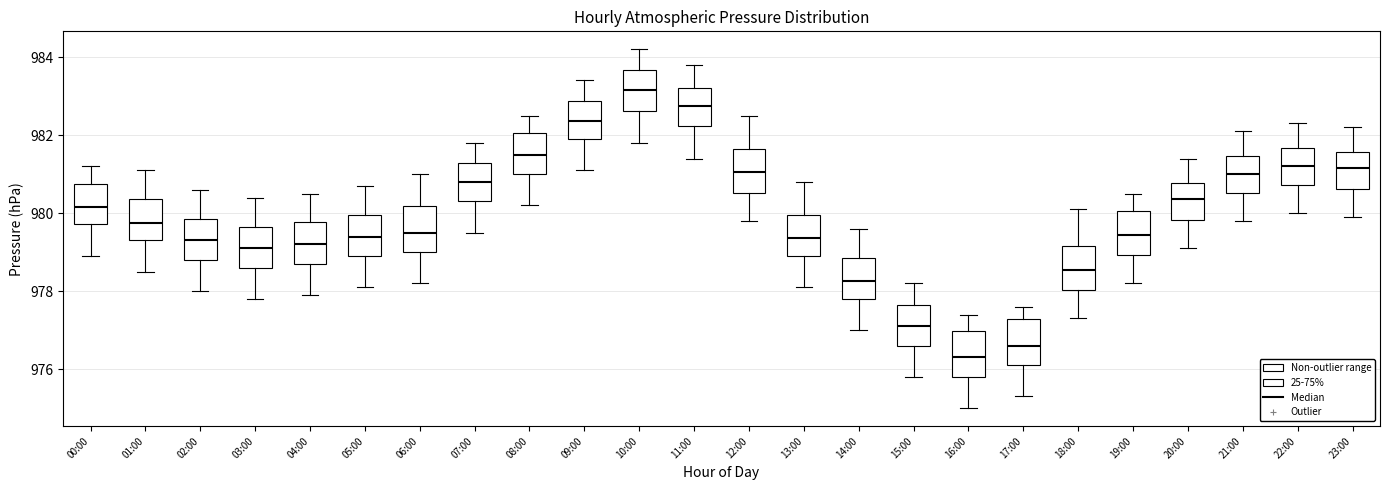

Reading left to right, read every box against the y-axis: the position of its median line, the range the box covers, and the ends of its whiskers. The values are not printed on the chart, so give them approximately, as read against the axis.

00:00: median 980.2, box 979.8 to 980.8, whiskers 979.0 to 981.2
01:00: median 979.8, box 979.4 to 980.4, whiskers 978.6 to 981.2
02:00: median 979.4, box 978.8 to 979.8, whiskers 978.0 to 980.6
03:00: median 979.2, box 978.6 to 979.6, whiskers 977.8 to 980.4
04:00: median 979.2, box 978.8 to 979.8, whiskers 978.0 to 980.6
05:00: median 979.4, box 979.0 to 980.0, whiskers 978.2 to 980.8
06:00: median 979.6, box 979.0 to 980.2, whiskers 978.2 to 981.0
07:00: median 980.8, box 980.4 to 981.2, whiskers 979.6 to 981.8
08:00: median 981.6, box 981.0 to 982.0, whiskers 980.2 to 982.6
09:00: median 982.4, box 982.0 to 982.8, whiskers 981.2 to 983.4
10:00: median 983.2, box 982.6 to 983.6, whiskers 981.8 to 984.2
11:00: median 982.8, box 982.2 to 983.2, whiskers 981.4 to 983.8
12:00: median 981.0, box 980.6 to 981.6, whiskers 979.8 to 982.6
13:00: median 979.4, box 979.0 to 980.0, whiskers 978.2 to 980.8
14:00: median 978.2, box 977.8 to 978.8, whiskers 977.0 to 979.6
15:00: median 977.2, box 976.6 to 977.6, whiskers 975.8 to 978.2
16:00: median 976.4, box 975.8 to 977.0, whiskers 975.0 to 977.4
17:00: median 976.6, box 976.2 to 977.2, whiskers 975.4 to 977.6
18:00: median 978.6, box 978.0 to 979.2, whiskers 977.4 to 980.2
19:00: median 979.4, box 979.0 to 980.0, whiskers 978.2 to 980.6
20:00: median 980.4, box 979.8 to 980.8, whiskers 979.2 to 981.4
21:00: median 981.0, box 980.6 to 981.4, whiskers 979.8 to 982.2
22:00: median 981.2, box 980.8 to 981.6, whiskers 980.0 to 982.4
23:00: median 981.2, box 980.6 to 981.6, whiskers 980.0 to 982.2